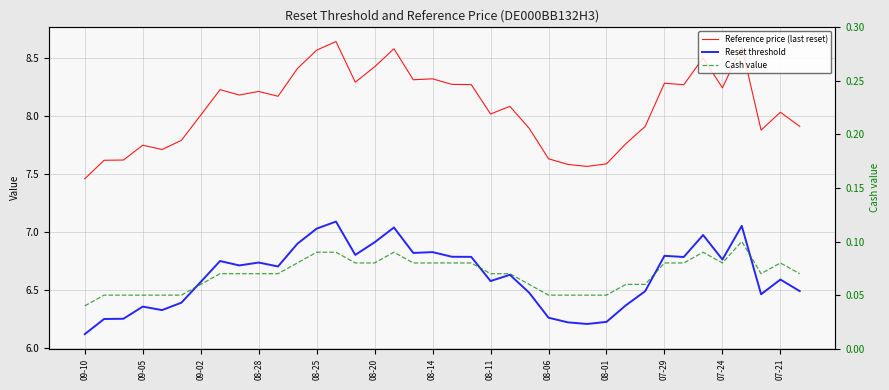

What is the total value across all series at 35?

14.4